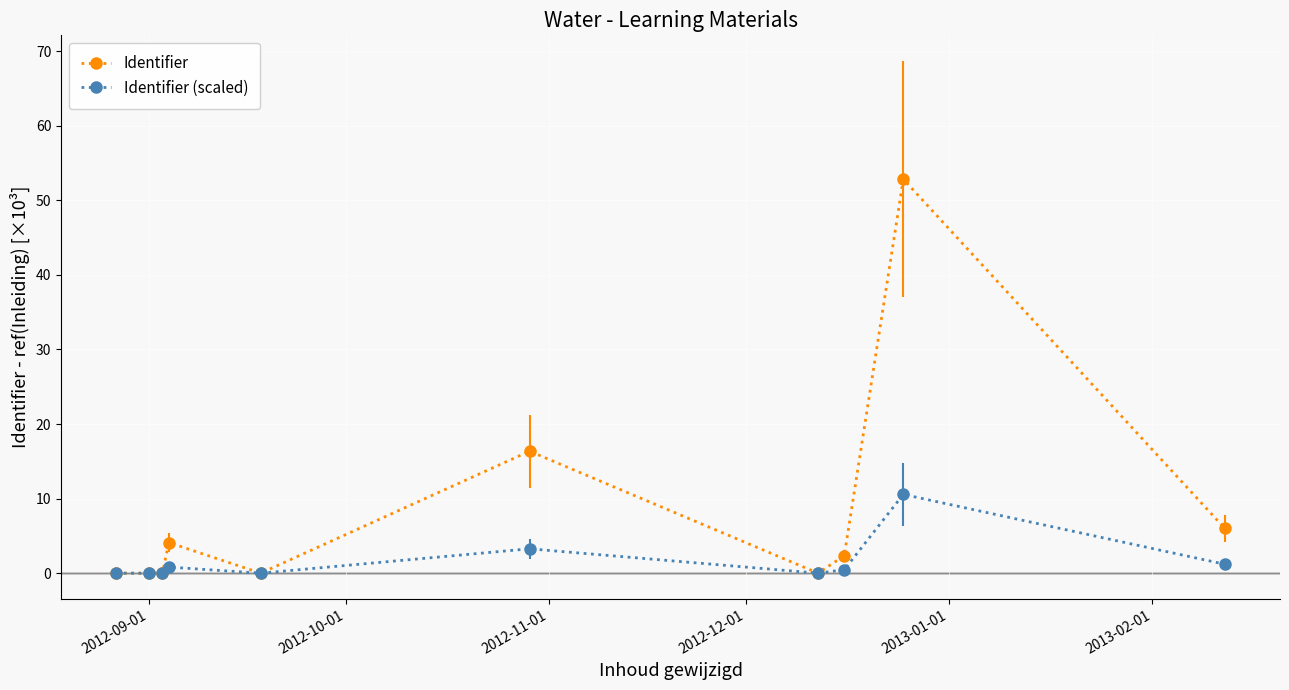

What is the value of the Identifier point at the 8th from the left?

2.4